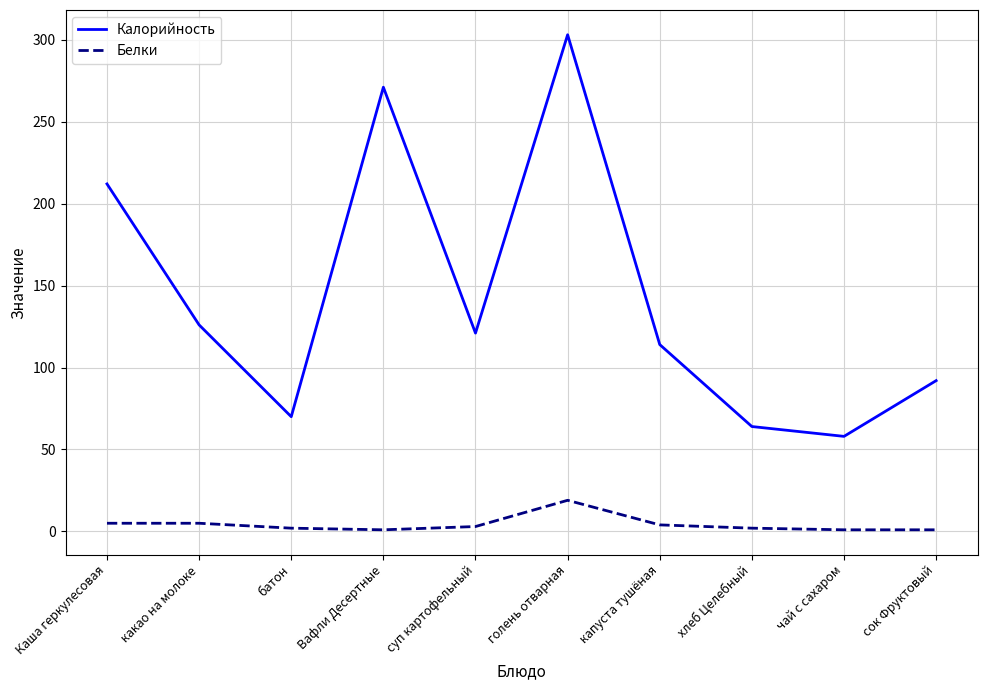

Which series changed the most between Вафли Десертные and сок Фруктовый?

Калорийность